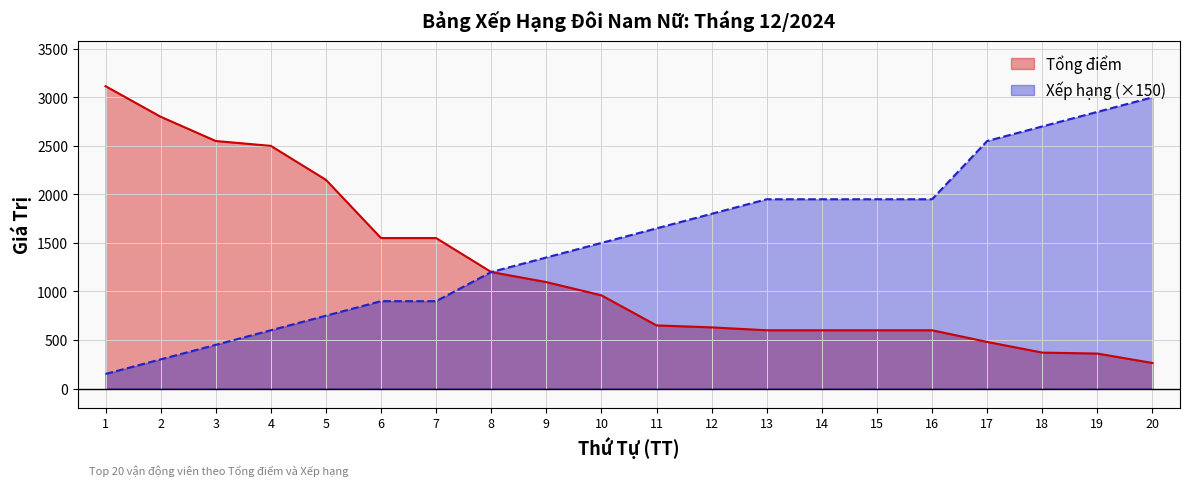

What is the approximate value of Xếp hạng at 3?

450.0